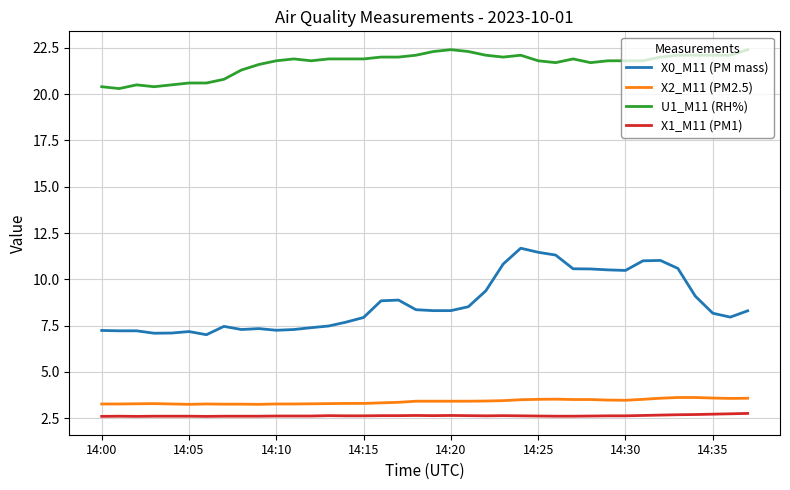

What is the difference between the maximum and second lowest values in the U1_M11 (RH%) series?

2.0